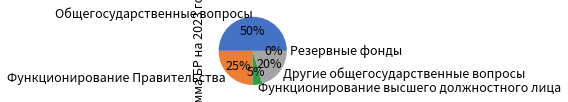

True or false: Другие общегосударственные вопросы accounts for 26% of the total.

False